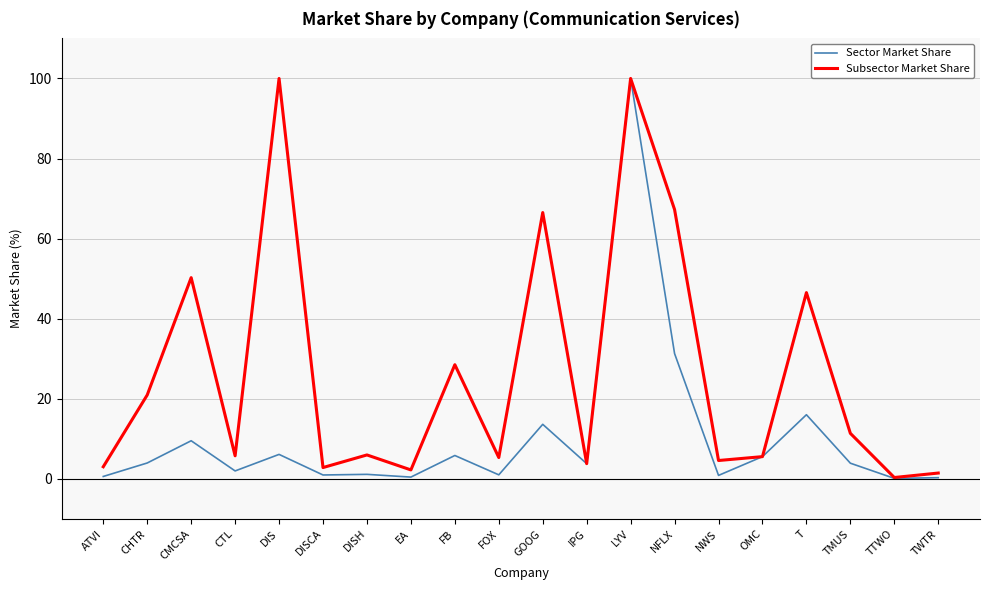

Between GOOG and NWS, which series saw the biggest shift?

Subsector Market Share